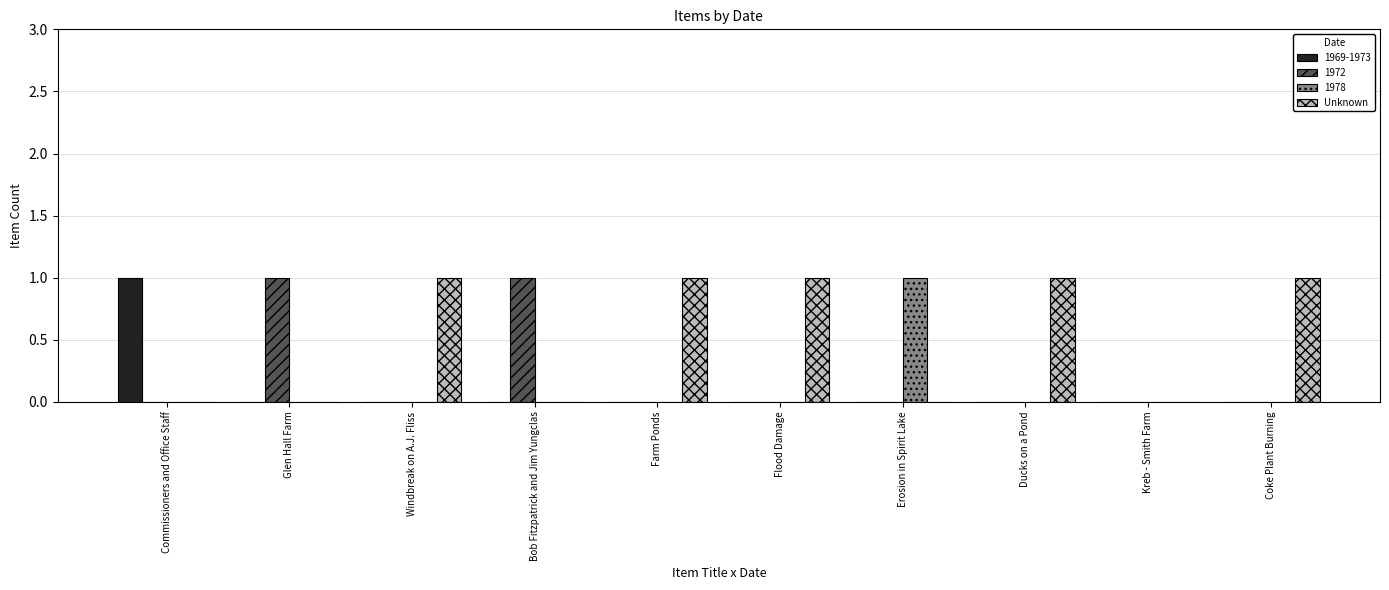

The value of Unknown at Bob Fitzpatrick and Jim Yungclas is 0. True or false?

True